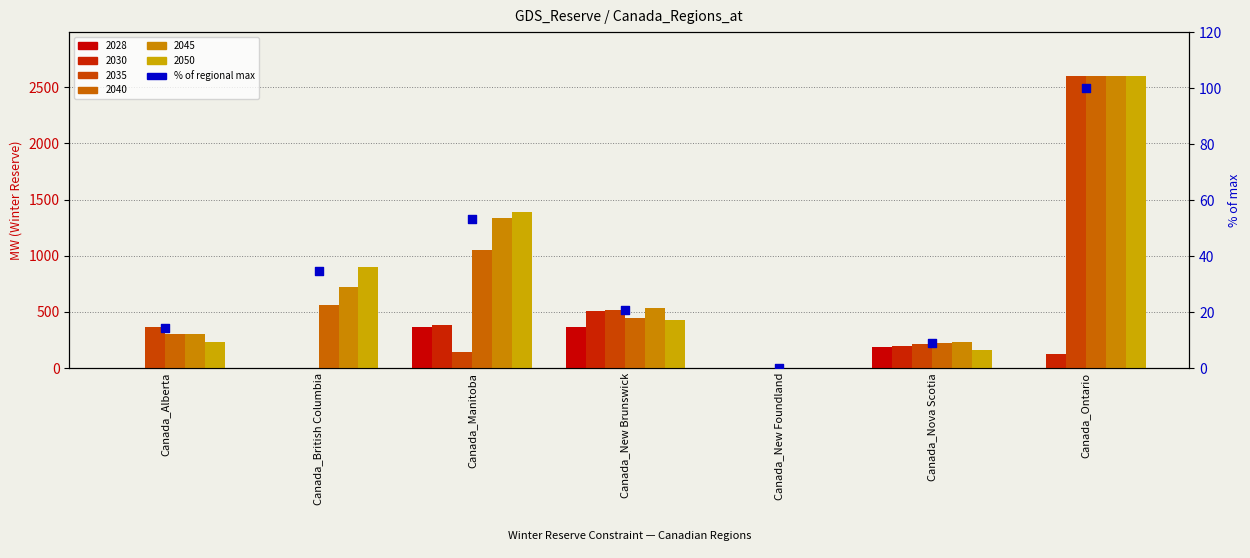

What is the change in value from Canada_Alberta to Canada_Ontario?

+85.9